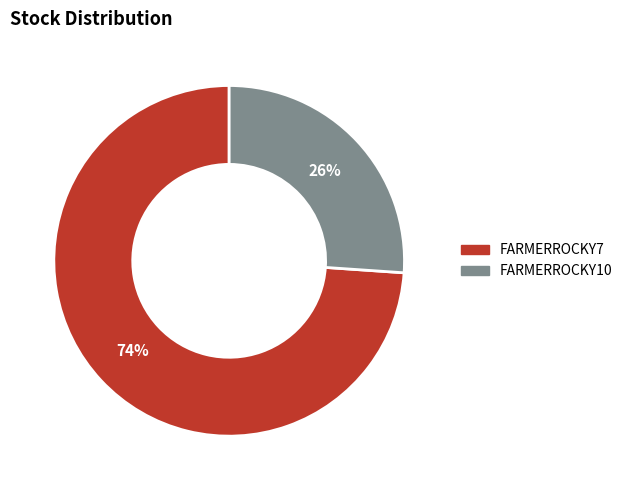

Which category has the biggest portion of the pie?

FARMERROCKY7